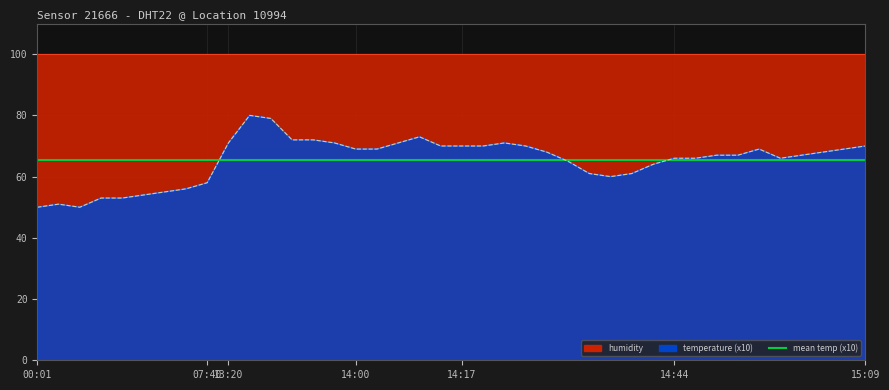

Read the value at 13:52, to the nearest 10.

70